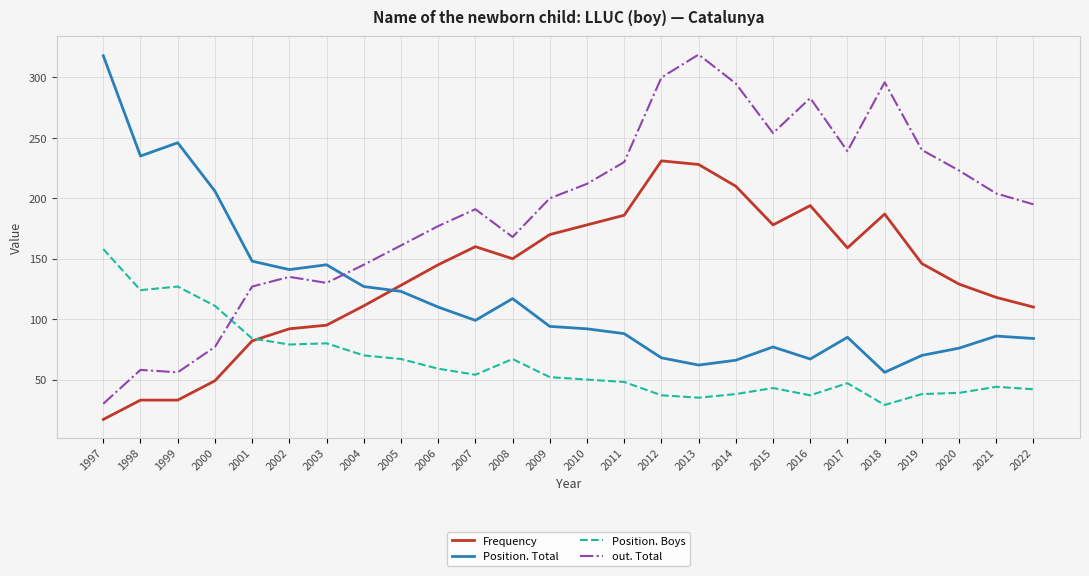

At how many categories does at least one series exceed 36?

26